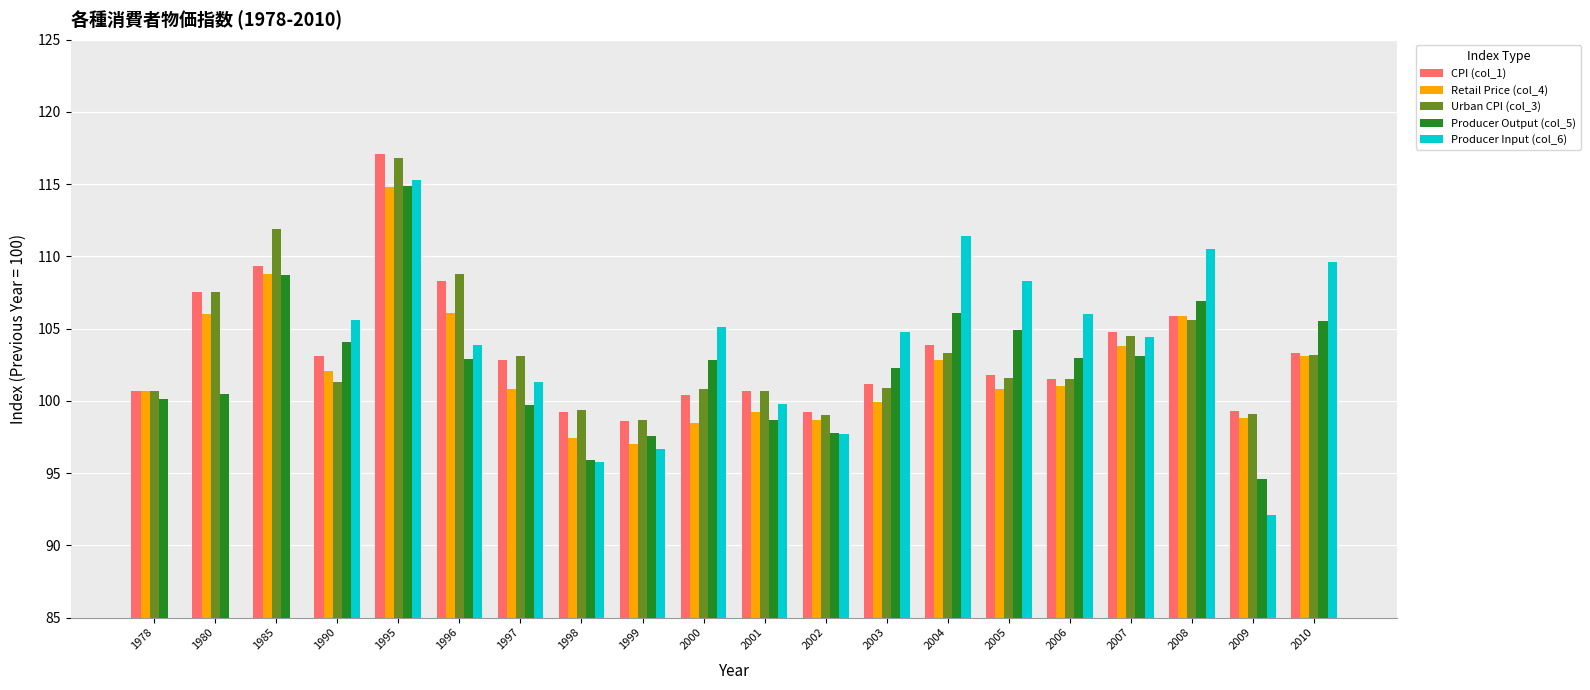

What is the maximum value shown in the chart?

117.1